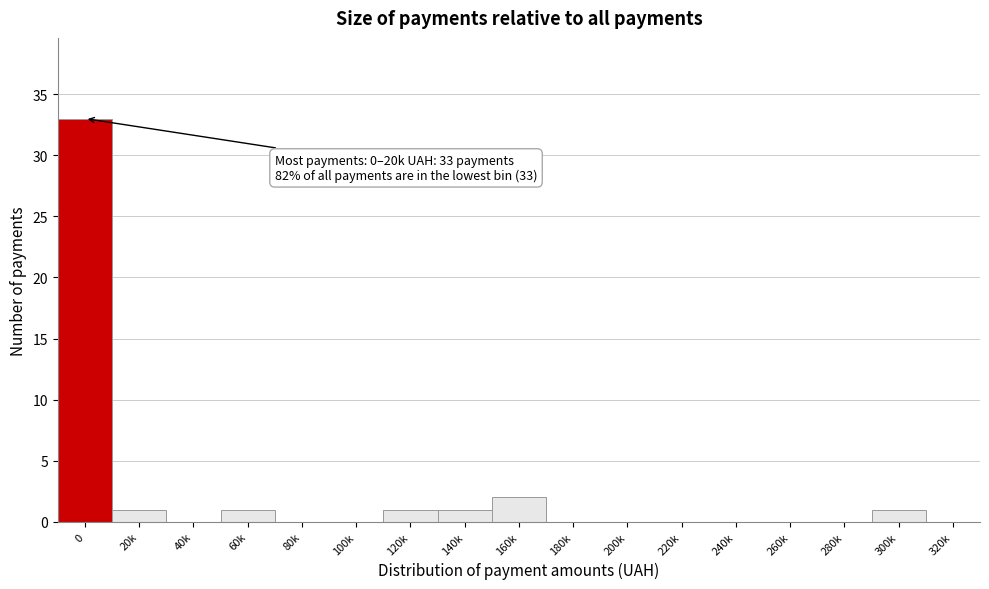

Reading right to left, what are all the values shown in this chart?

320k=0	300k=1	280k=0	260k=0	240k=0	220k=0	200k=0	180k=0	160k=2	140k=1	120k=1	100k=0	80k=0	60k=1	40k=0	20k=1	0=33